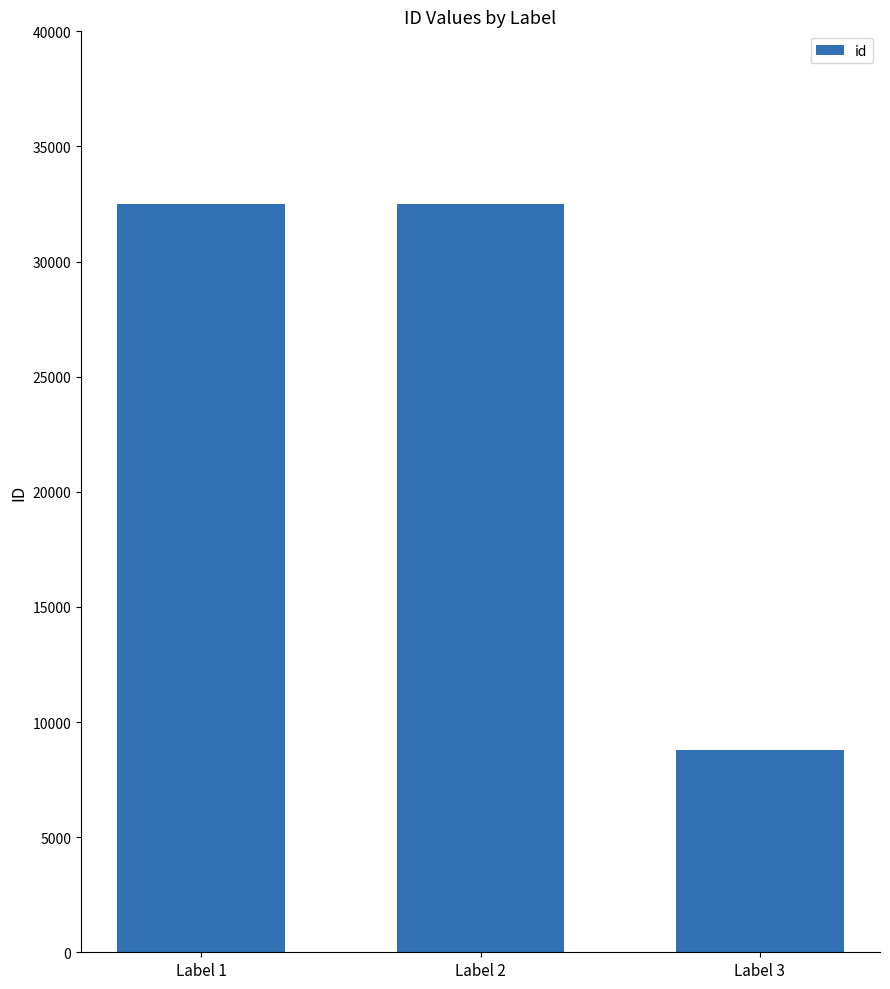

The value at Label 1 is 9115. True or false?

False